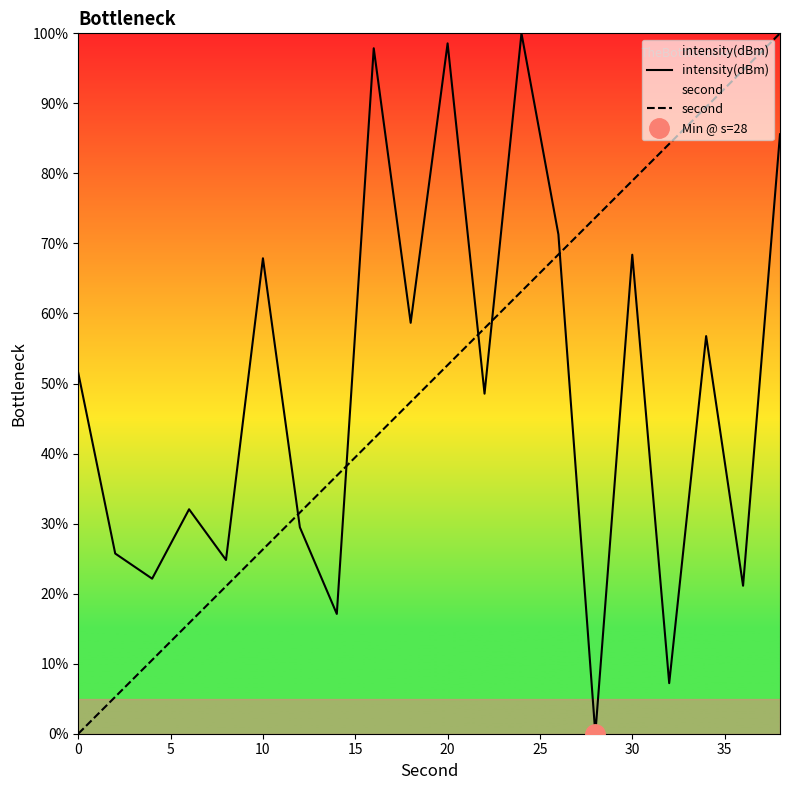

What is the highest value of the intensity(dBm) series?

100.0